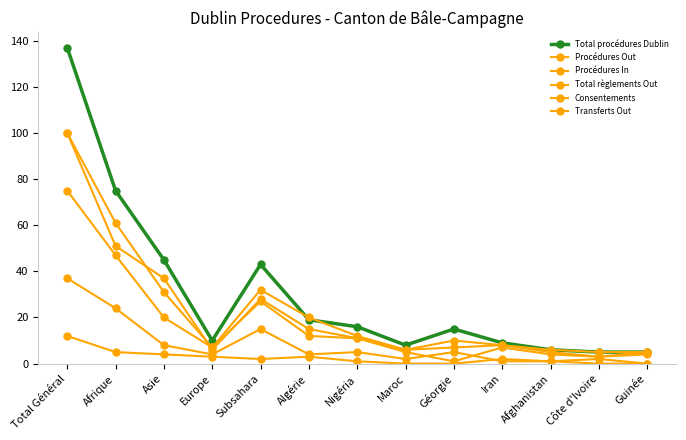

True or false: Total procédures Dublin has more than 1 interior local peaks.

True